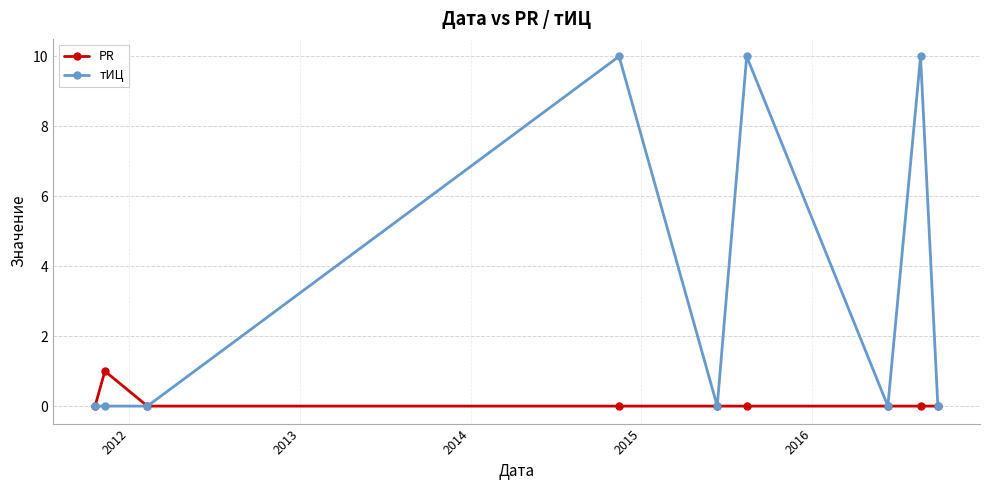

Which series has the widest spread of values?

тИЦ